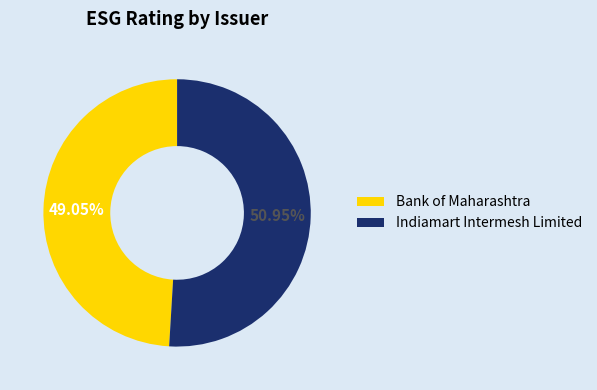

To the nearest percent, what is the difference between the largest and smallest slice percentages?

2%